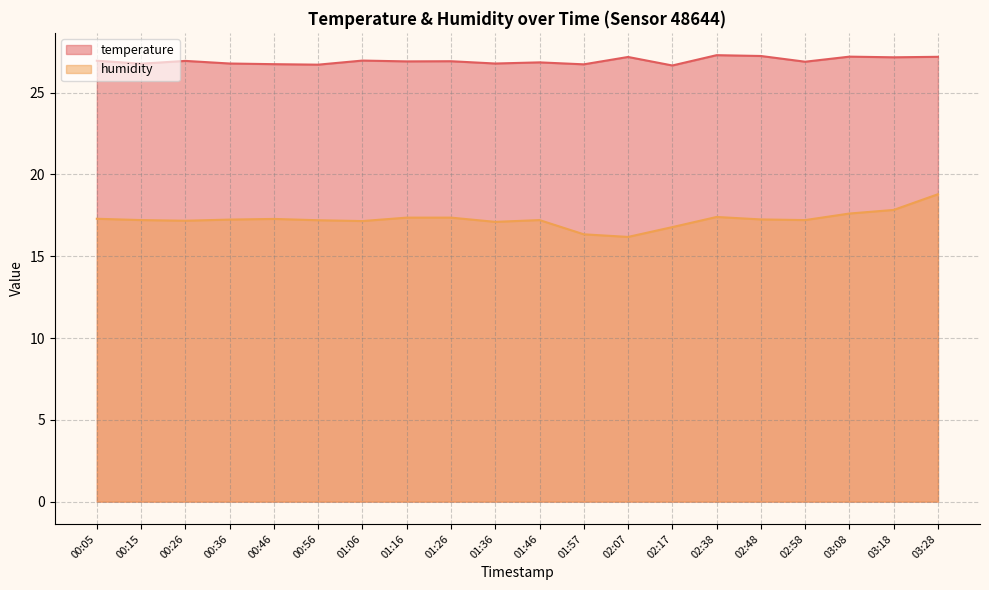

Does the chart have visible grid lines?

Yes